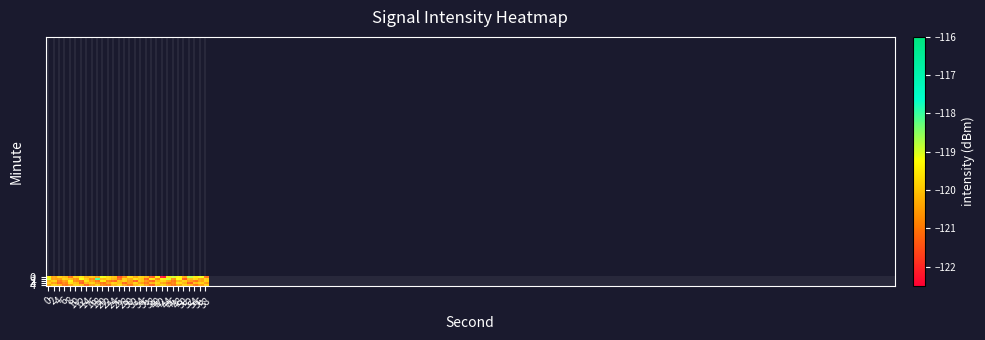

Reading left to right, transcribe all the data shown in this chart.

0: 0=-119.4	2=-120.4	4=-119.8	6=-120.1	8=-121.1	10=-119.9	12=-119.5	14=-120.3	16=-120.0	18=-120.4	20=-119.2	22=-119.7	24=-120.0	26=-121.5	28=-120.7	30=-119.7	32=-120.4	34=-119.8	36=-120.2	38=-121.4	40=-119.5	42=-122.3	44=-119.6	46=-119.0	48=-119.3	50=-120.4	52=-118.8	54=-119.5	56=-119.2	58=-121.2
1: 0=-119.0	2=-120.5	4=-120.5	6=-119.9	8=-120.1	10=-120.7	12=-119.2	14=-119.9	16=-120.8	18=-118.2	20=-120.1	22=-119.8	24=-120.2	26=-121.1	28=-119.9	30=-120.3	32=-119.7	34=-120.0	36=-121.2	38=-119.6	40=-120.8	42=-119.4	44=-119.0	46=-120.7	48=-119.2	50=-121.5	52=-120.1	54=-119.8	56=-120.4	58=-119.9
2: 0=-120.2	2=-119.9	4=-121.0	6=-120.6	8=-119.3	10=-120.8	12=-121.1	14=-119.7	16=-120.4	18=-121.1	20=-119.5	22=-120.9	24=-121.2	26=-120.1	28=-119.9	30=-120.6	32=-121.3	34=-120.0	36=-120.7	38=-121.2	40=-120.1	42=-119.8	44=-120.4	46=-121.1	48=-120.2	50=-119.9	52=-120.6	54=-121.1	56=-120.4	58=-119.9
3: 0=-119.9	2=-120.5	4=-121.2	6=-120.9	8=-119.7	10=-120.1	12=-121.3	14=-120.2	16=-119.9	18=-120.6	20=-121.1	22=-120.4	24=-119.9	26=-120.1	28=-121.2	30=-120.6	32=-119.9	34=-120.5	36=-121.1	38=-120.2	40=-119.8	42=-120.4	44=-121.1	46=-120.9	48=-119.7	50=-120.2	52=-121.3	54=-120.1	56=-119.9	58=-120.6
4: 0=-120.5	2=-119.9	4=-120.2	6=-121.1	8=-120.6	10=-119.9	12=-120.1	14=-121.2	16=-120.4	18=-119.9	20=-120.8	22=-121.1	24=-120.2	26=-119.8	28=-120.4	30=-121.1	32=-120.2	34=-119.9	36=-120.6	38=-121.2	40=-120.1	42=-119.9	44=-120.5	46=-121.1	48=-120.4	50=-119.9	52=-120.2	54=-121.1	56=-120.6	58=-119.9